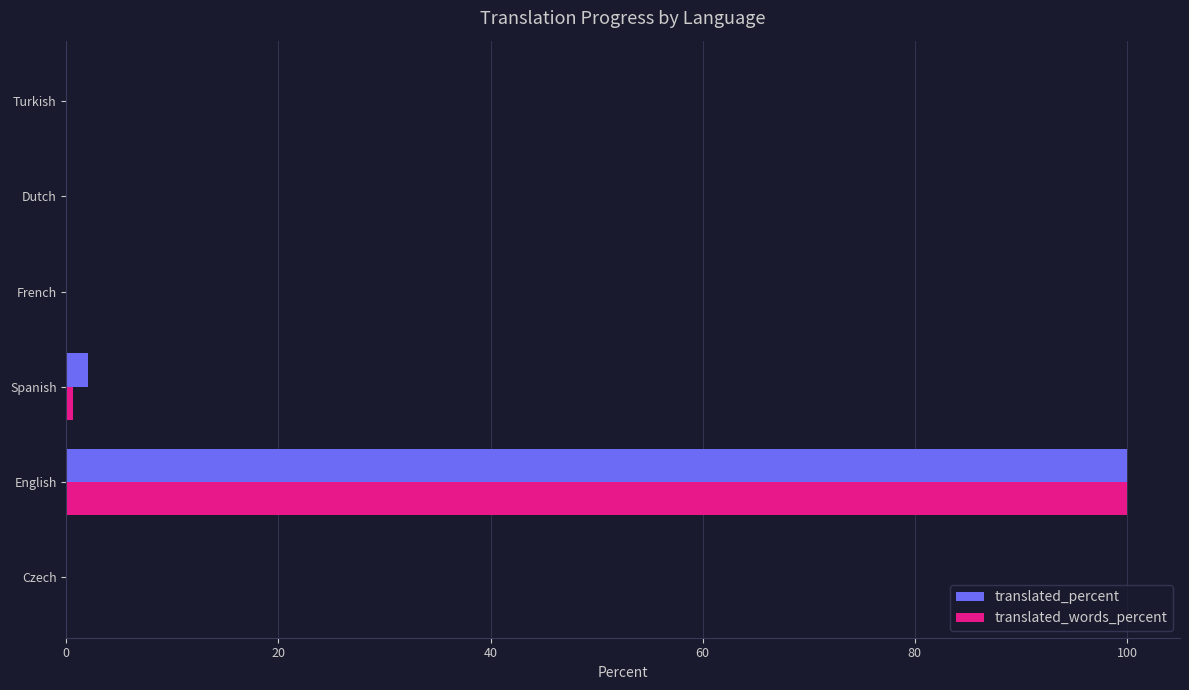

True or false: translated_percent has a value of 159.4 at English.

False